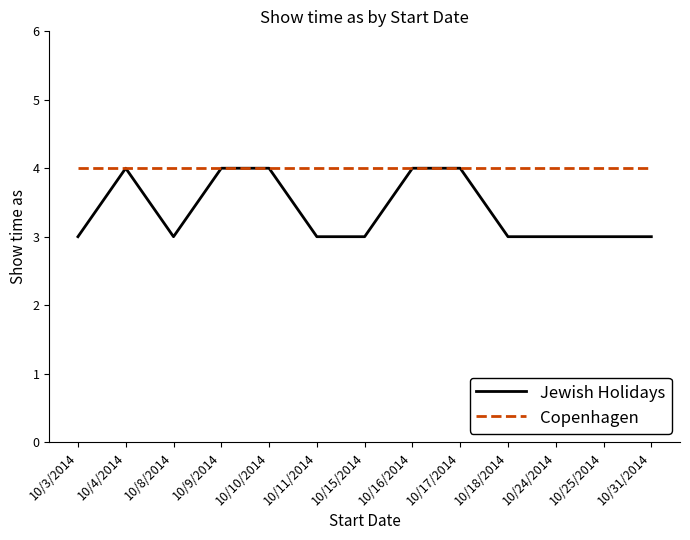

What is the difference between the highest and lowest values at 10/3/2014?

1